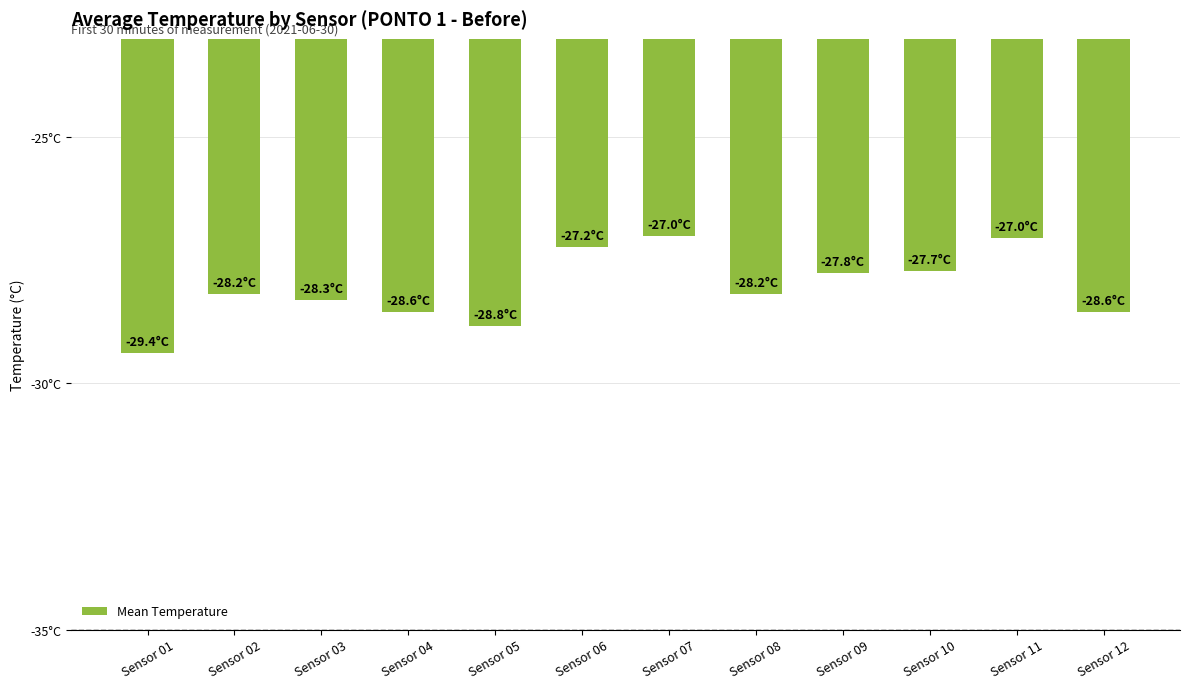

Does the chart contain any negative values?

Yes